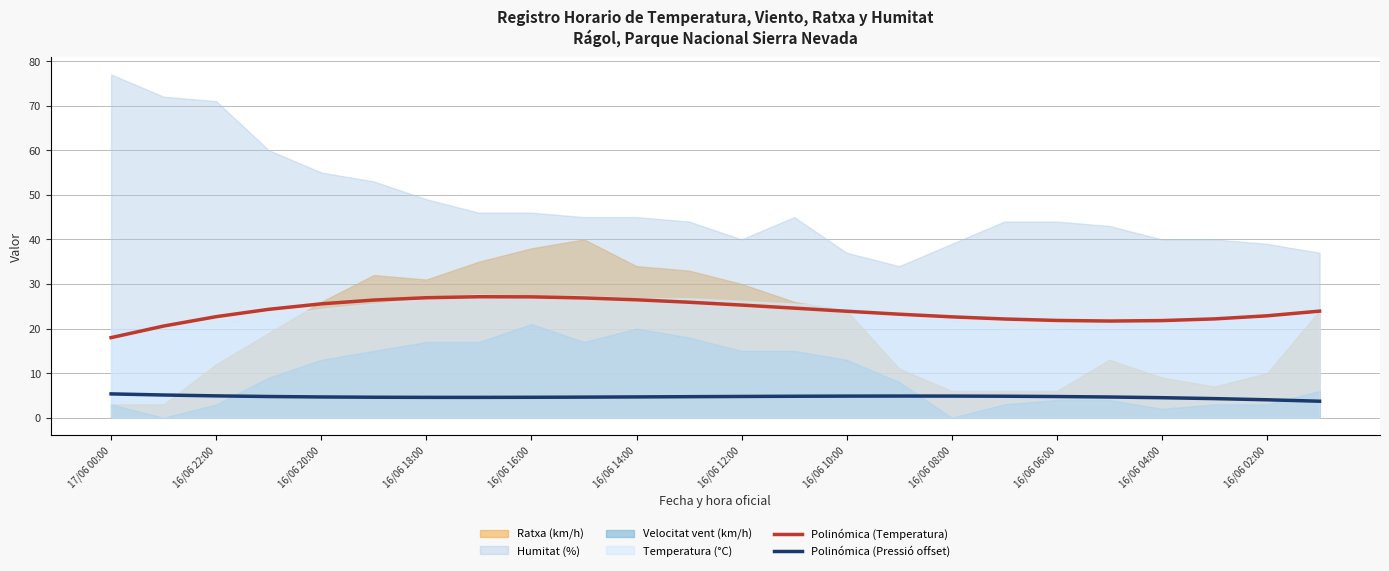

At which label does Polinómica (Pressió offset) reach its peak?

17/06 00:00